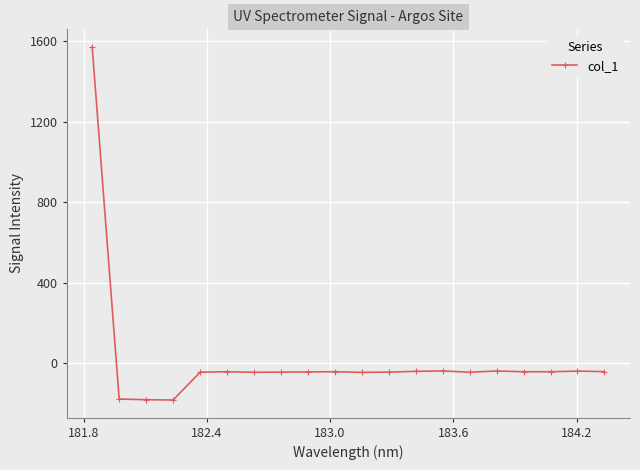

What is the minimum value shown in the chart?

-181.3